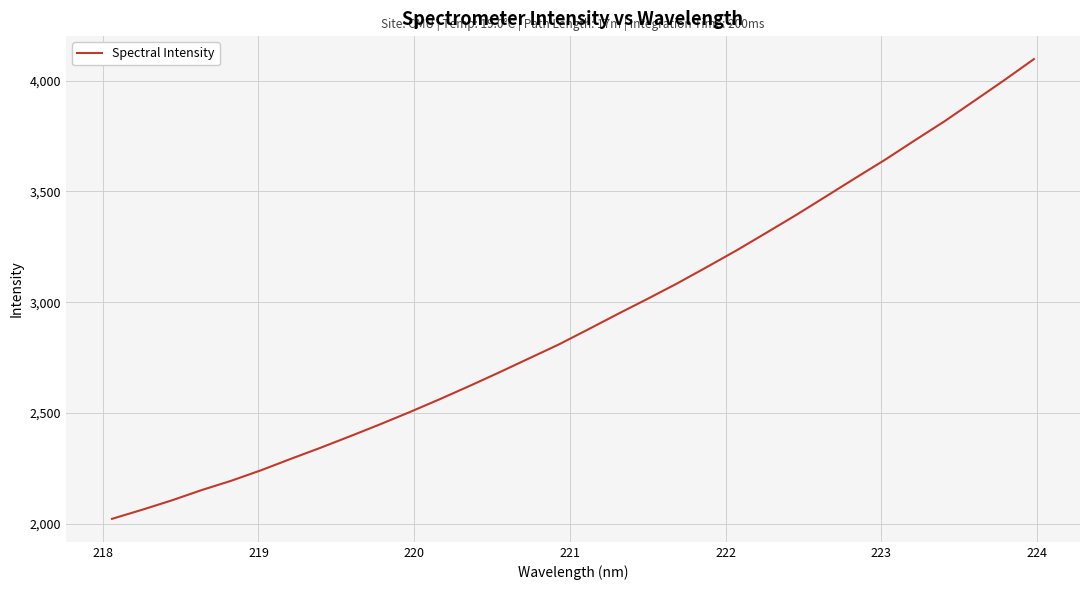

What is the maximum value shown in the chart?

4097.6